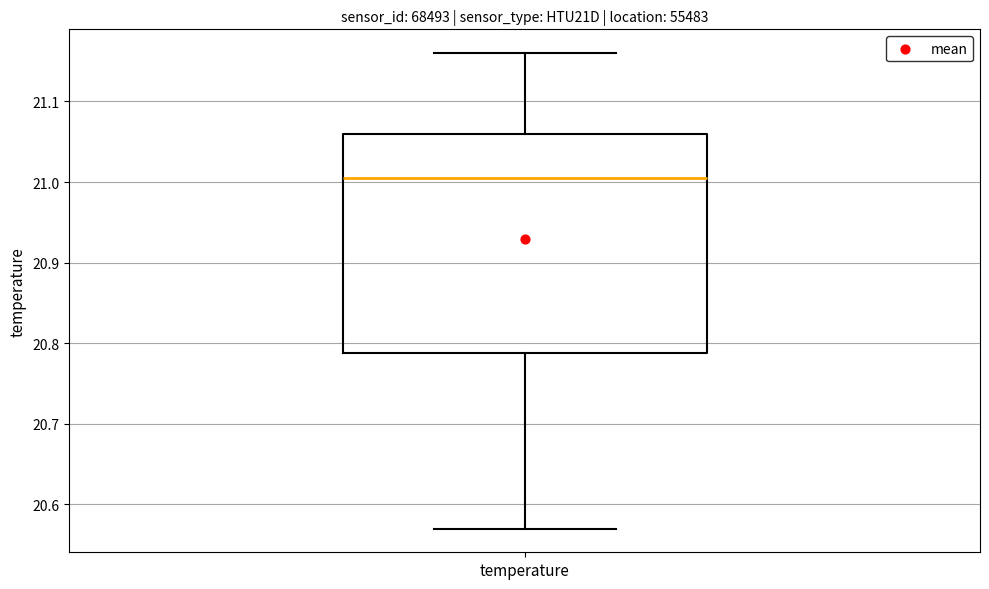

Where does the lower whisker of the box for temperature end on the y-axis? The values are not printed on the chart, so give them approximately, as read against the axis.

20.57